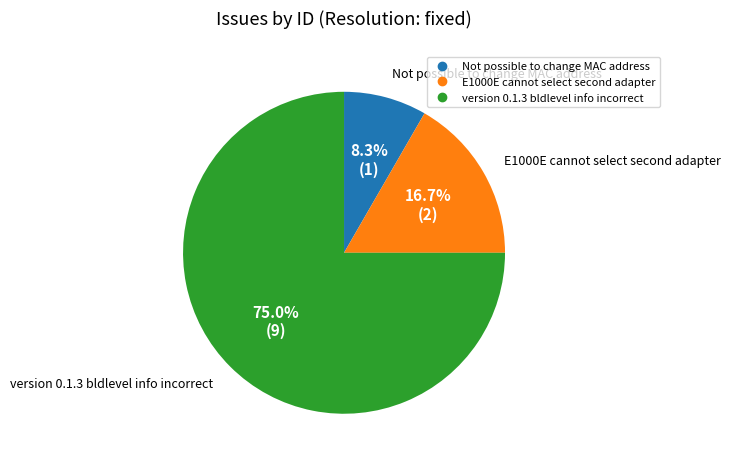

Which category has the smallest portion of the pie?

Not possible to change MAC address